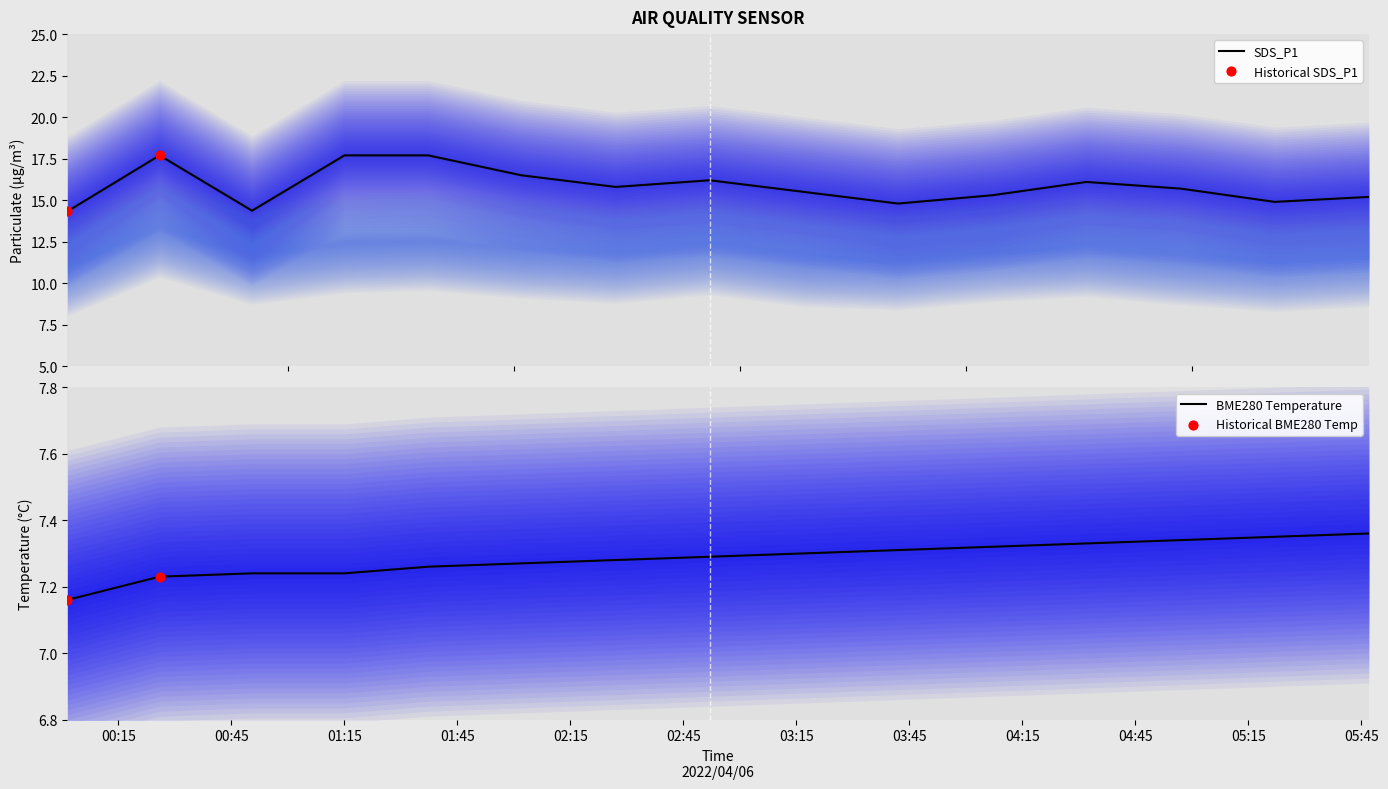

Which series has the widest spread of Y values?

SDS_P1